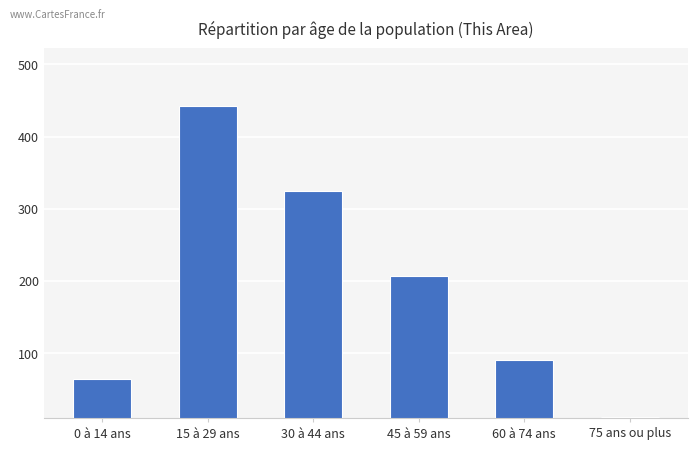

What is the label of the 1st bar from the left?

0 à 14 ans